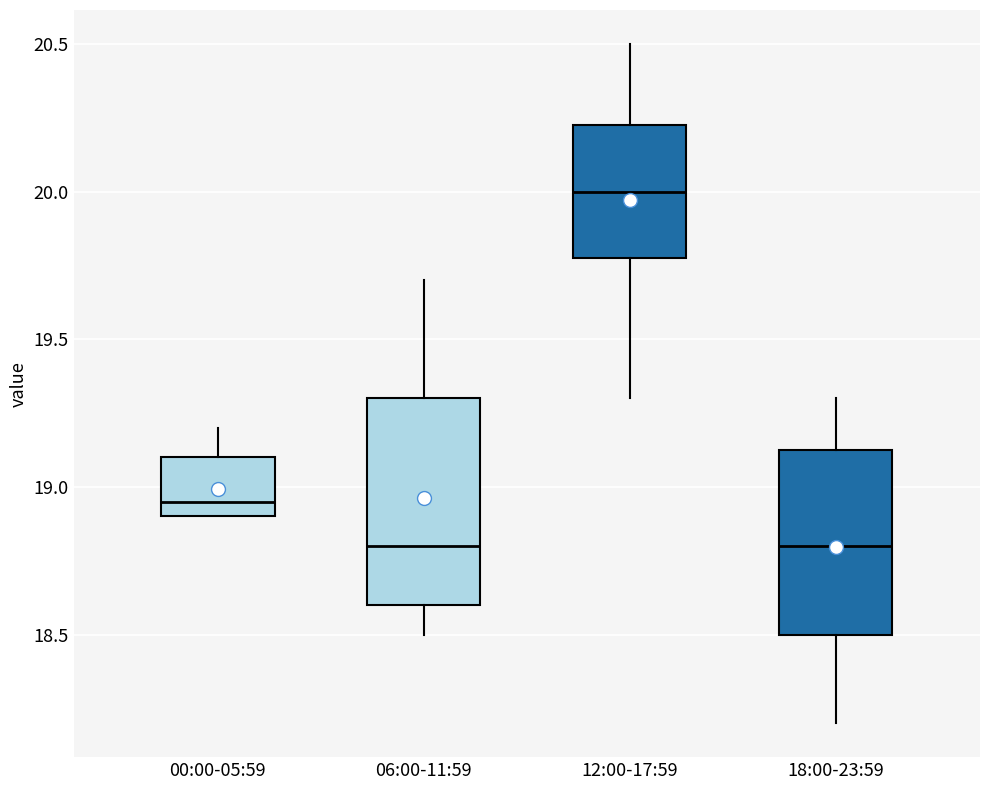

Reading left to right, read every box against the y-axis: the position of its median line, the range the box covers, and the ends of its whiskers. The values are not printed on the chart, so give them approximately, as read against the axis.

00:00-05:59: median 18.95, box 18.90 to 19.10, whiskers 18.90 to 19.20
06:00-11:59: median 18.80, box 18.60 to 19.30, whiskers 18.50 to 19.70
12:00-17:59: median 20.00, box 19.80 to 20.25, whiskers 19.30 to 20.50
18:00-23:59: median 18.80, box 18.50 to 19.15, whiskers 18.20 to 19.30